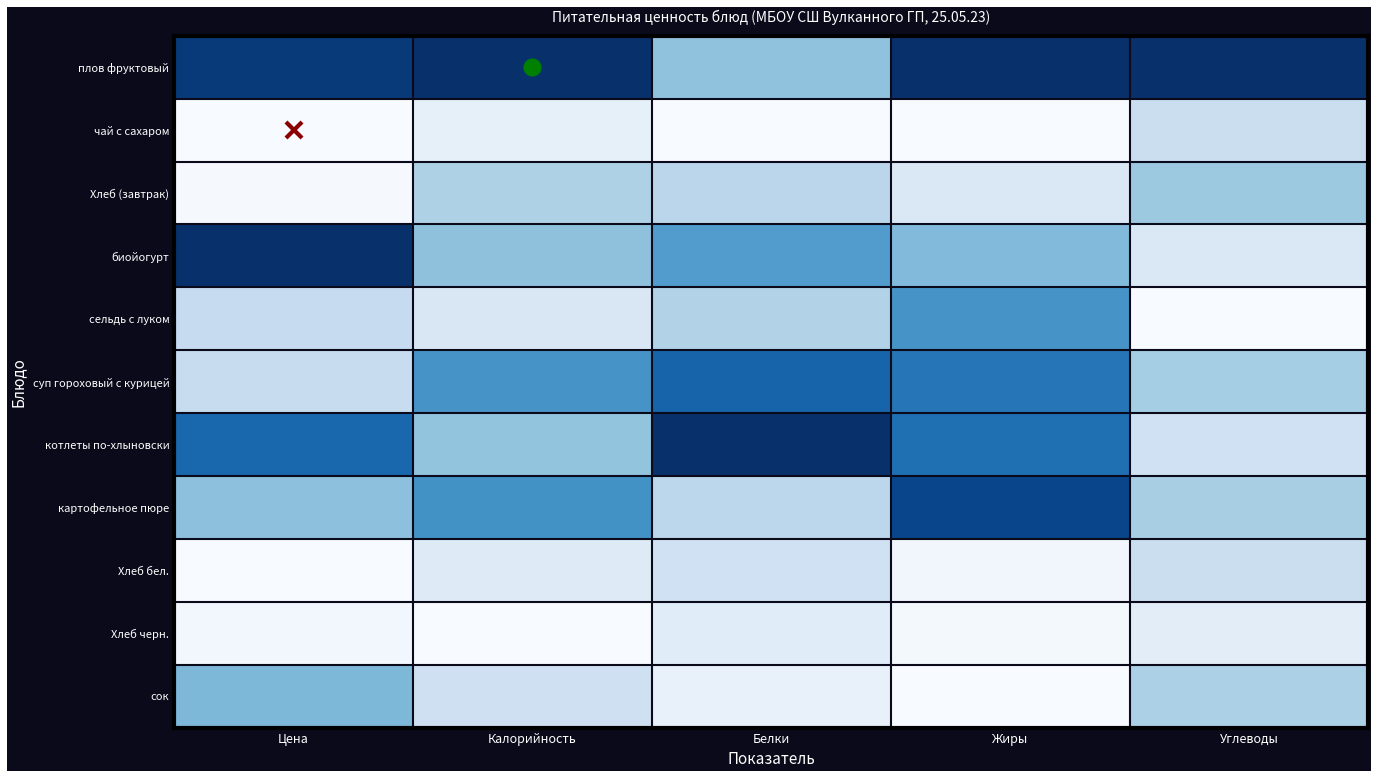

Which series has the largest total across all categories?

плов фруктовый